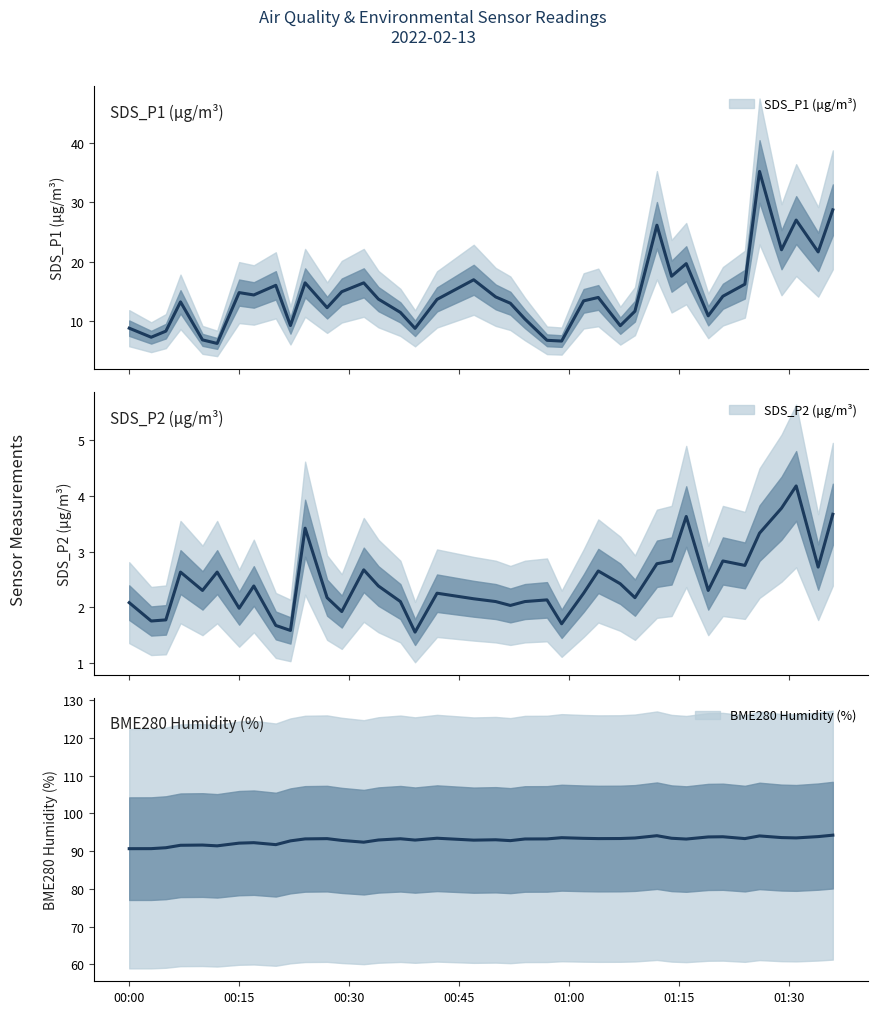

What is the minimum value for SDS_P1 (μg/m³)?

6.2